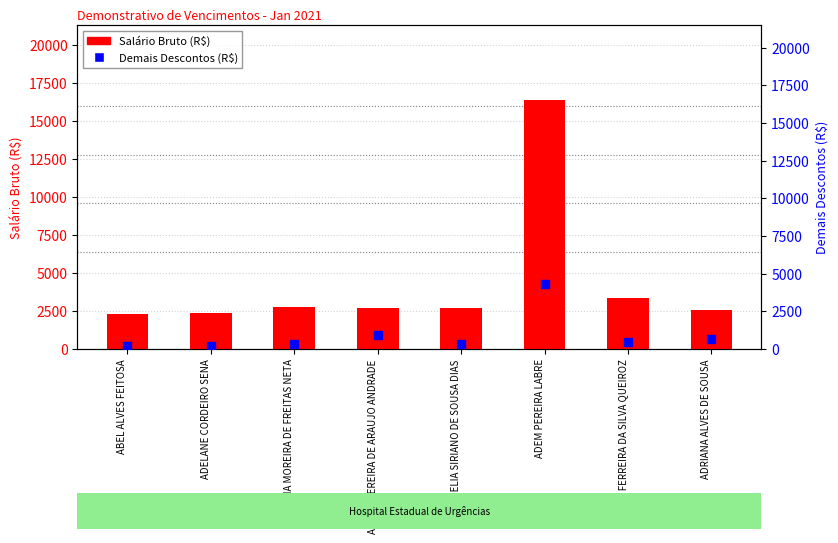

At how many categories does at least one series exceed 6858?

1